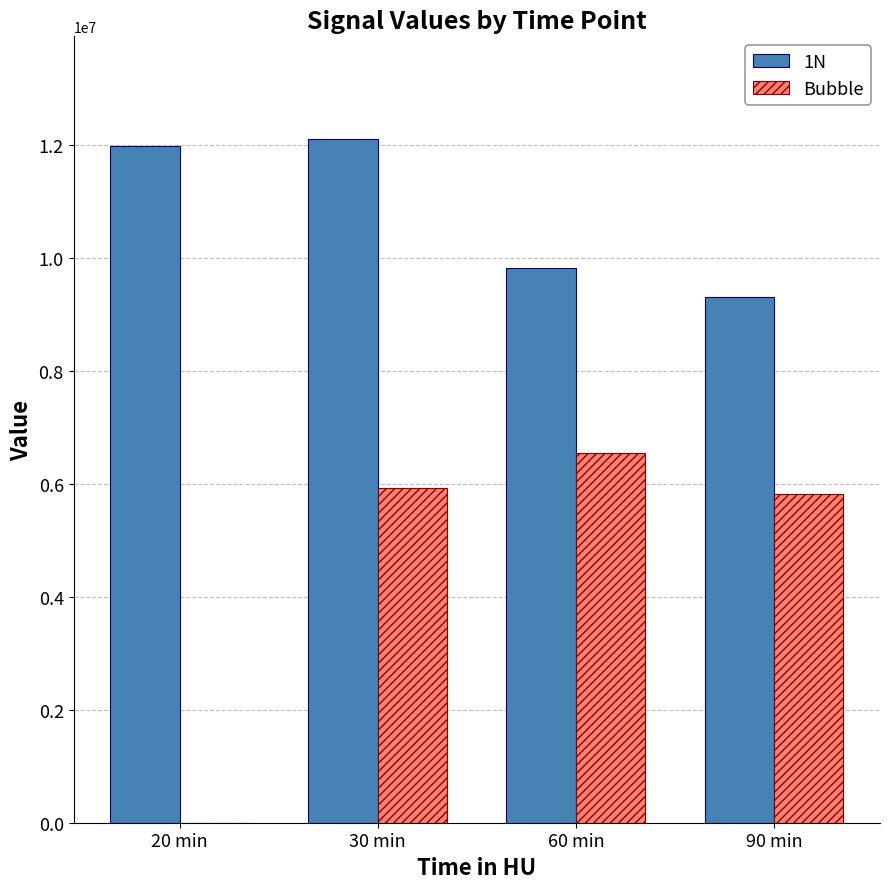

How many distinct data groups are displayed?

2